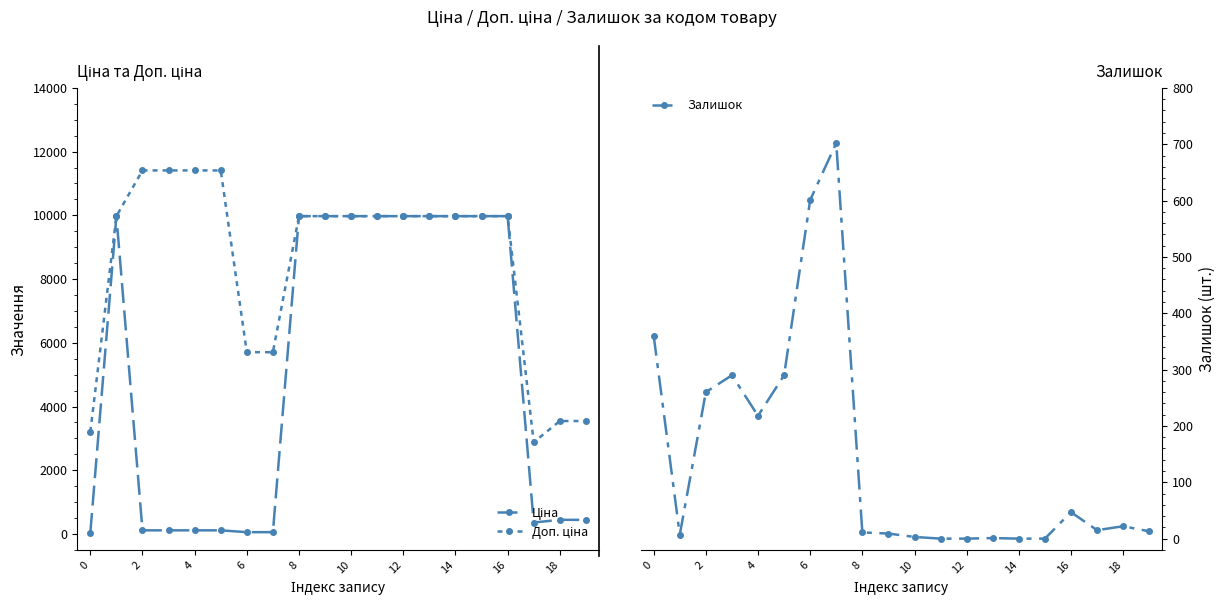

At 4, list the series in order from smallest to largest.

Ціна, Залишок, Доп. ціна